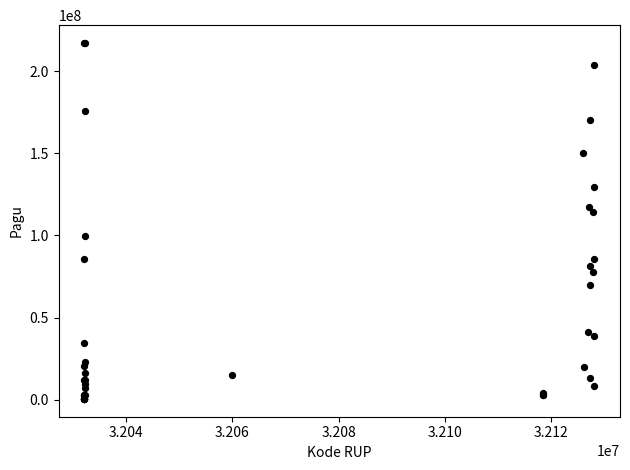

What Y value in the scatter plot is closest to 108830000?

114296000